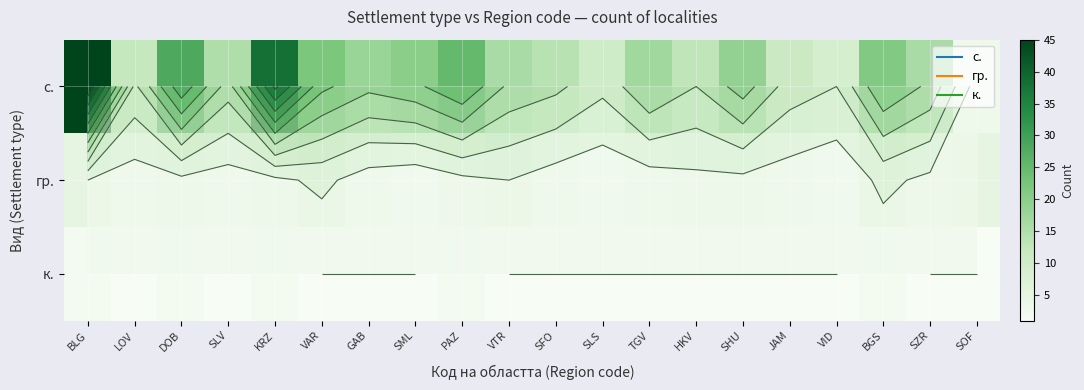

Is the value of к. at KRZ greater than the value of гр. at PAZ?

No